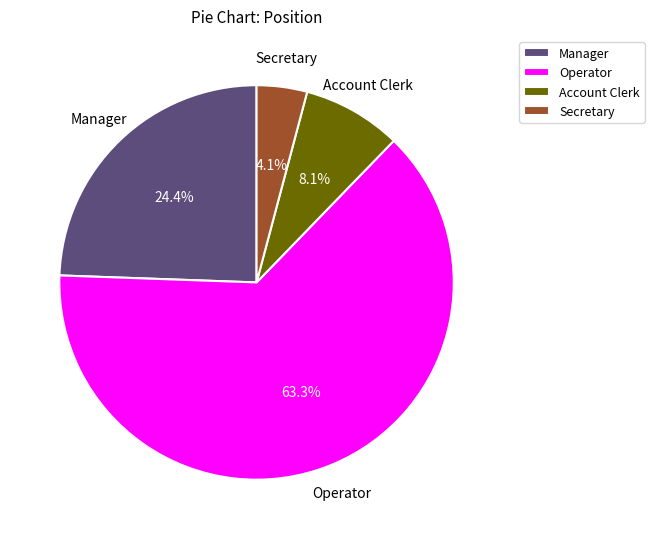

What percentage is the Operator slice, to the nearest percent?

63%